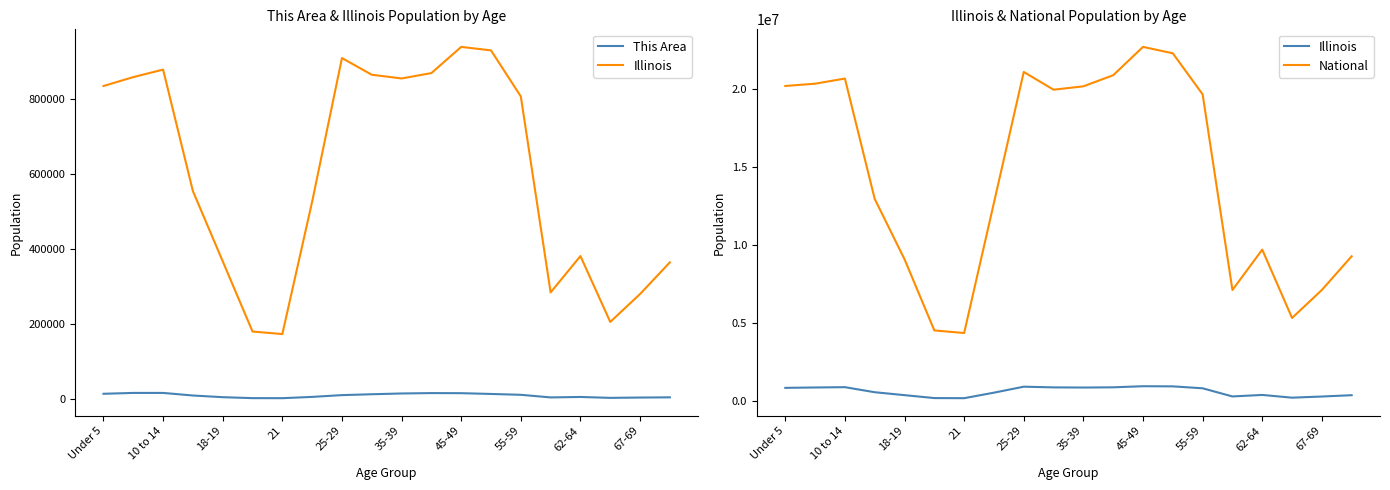

List the series in order of their peak value, highest first.

National, Illinois, This Area